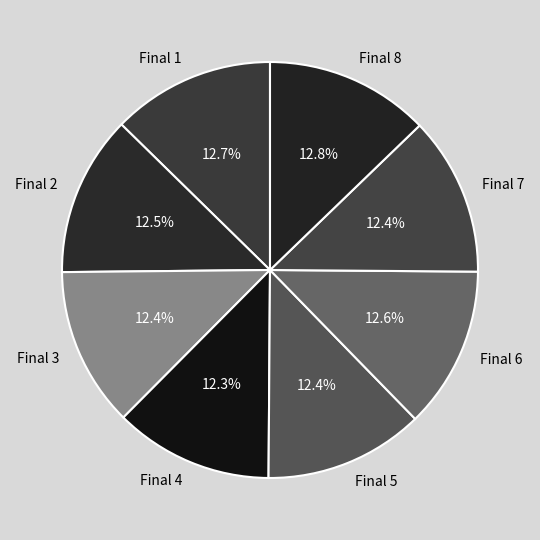

How much of the chart is everything except Final 8?

87.2%